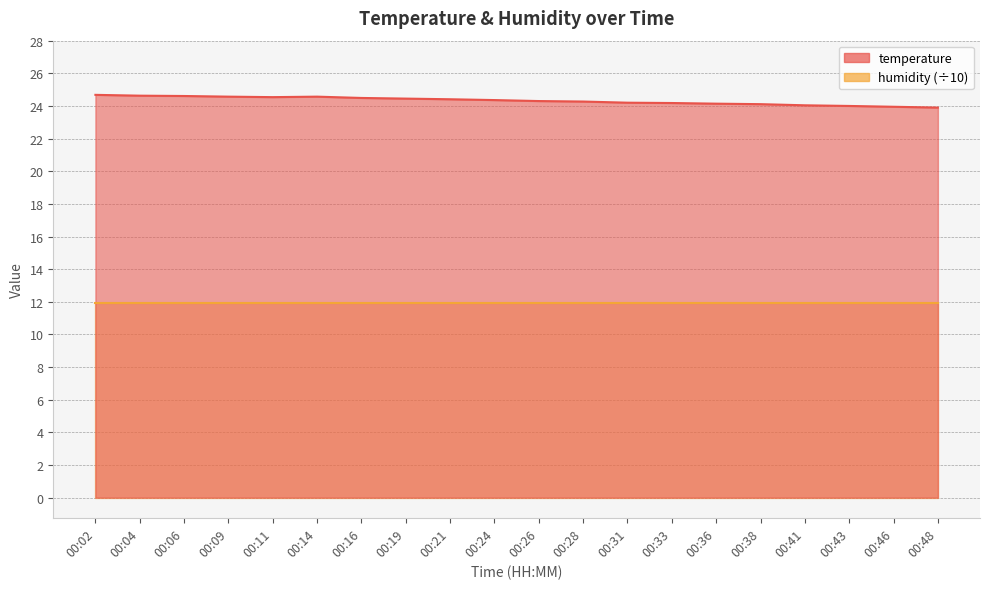

How many data points does each series have?

20